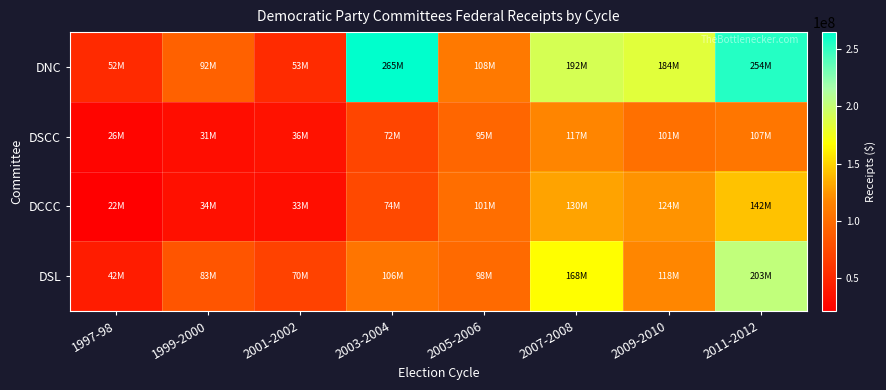

What is the minimum value shown in the chart?

21669910.0